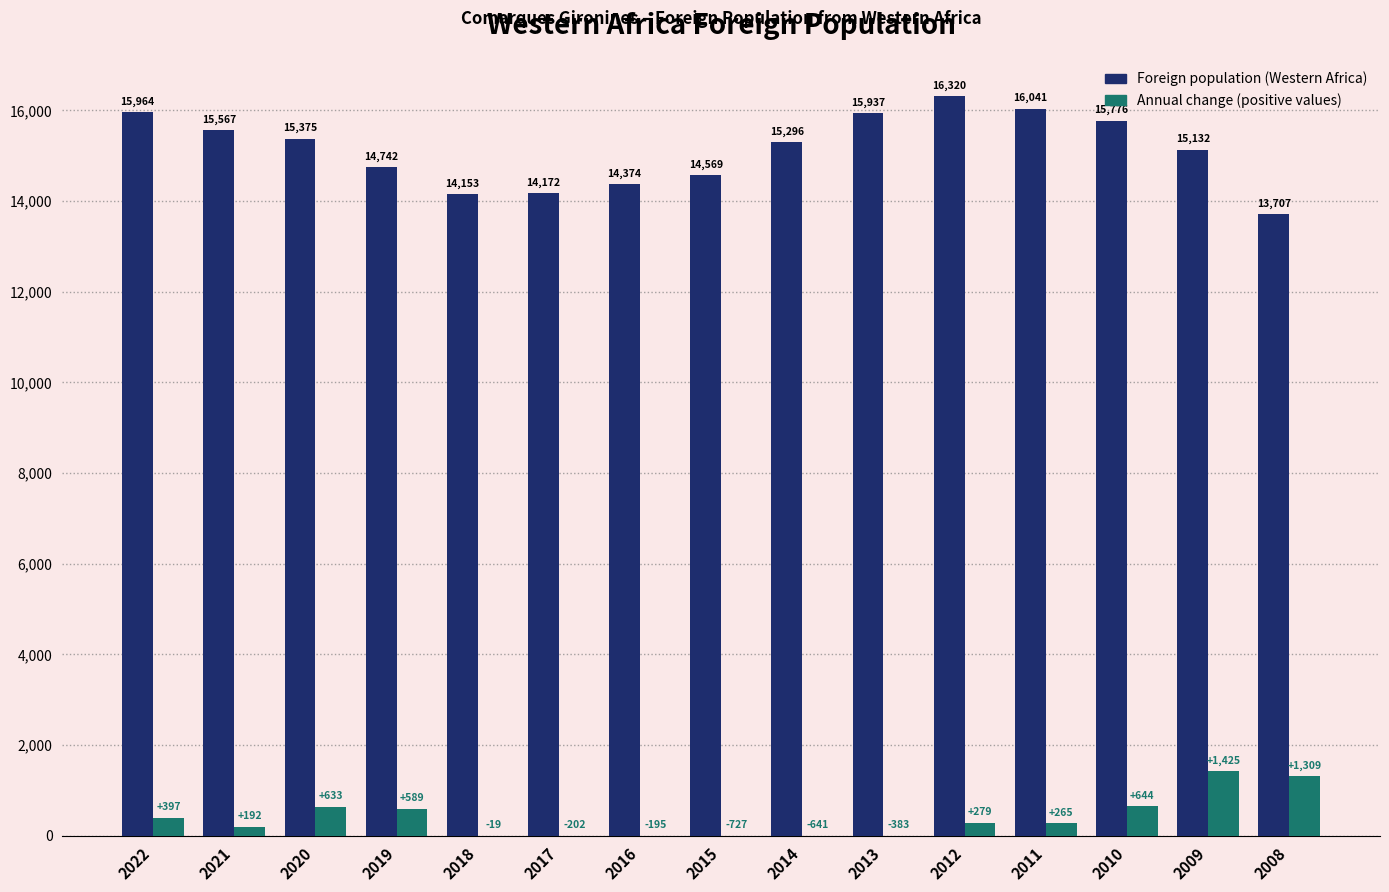

How many distinct data groups are displayed?

2